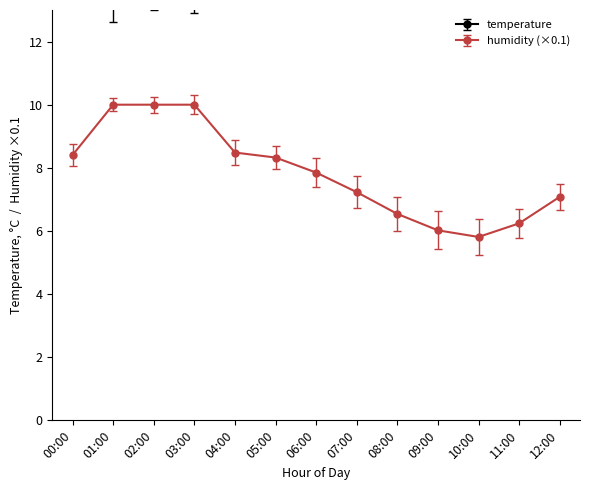

Rank the series at 06:00 from highest to lowest value.

temperature, humidity